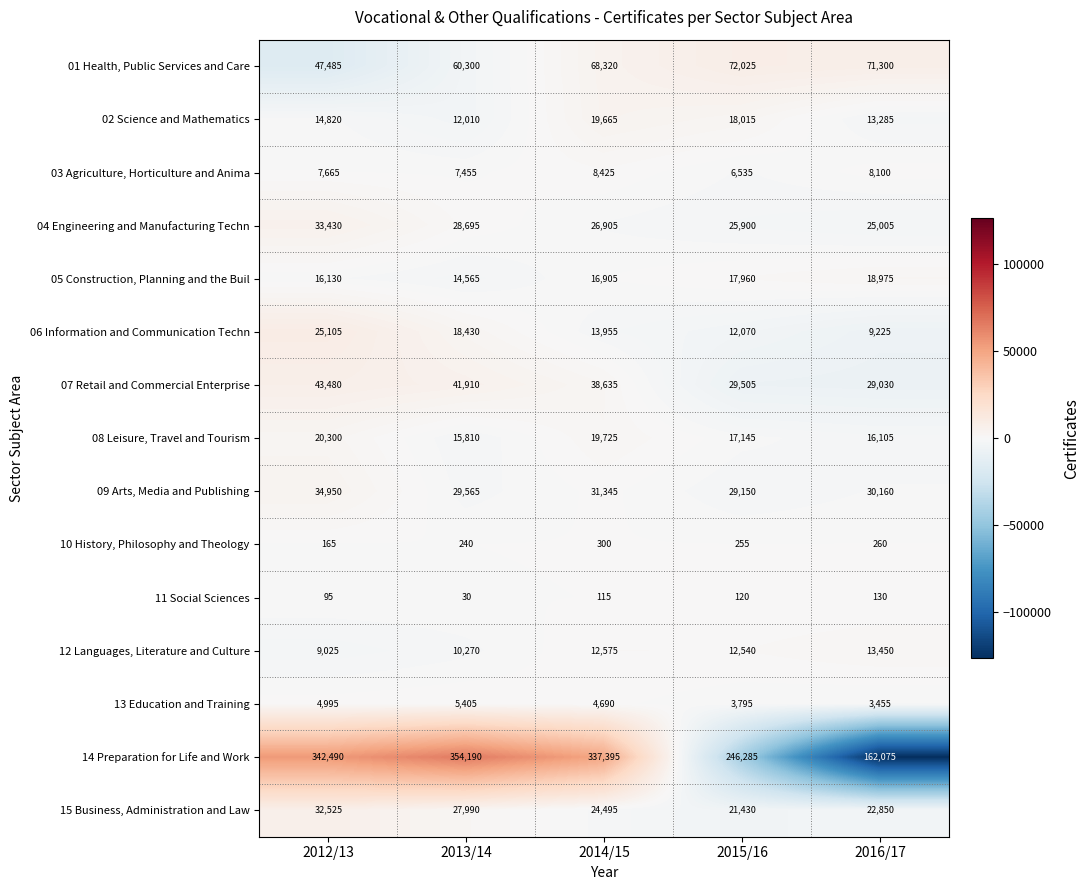

Read the 06 Information and Communication Techn value at 2014/15, to the nearest 50.

13950